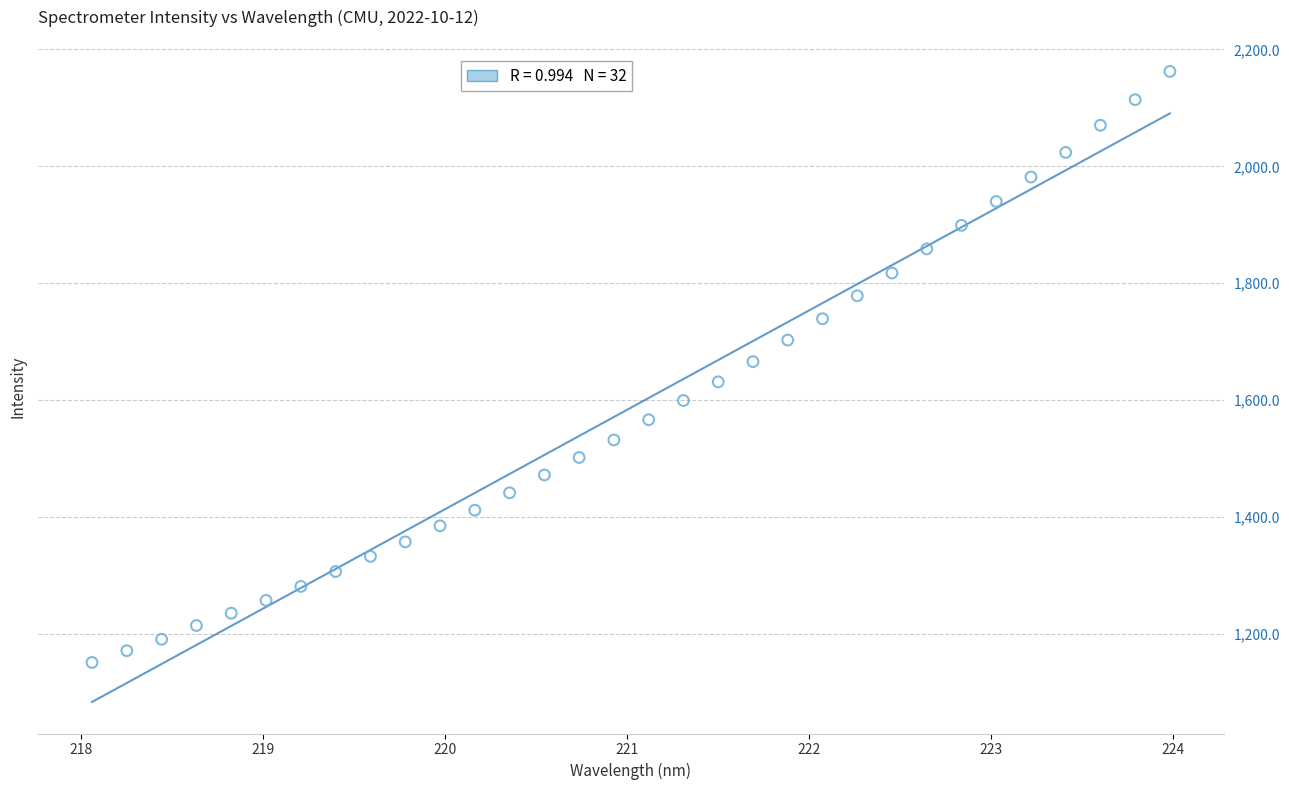

What is the range of Y values (max minus min)?

1010.7